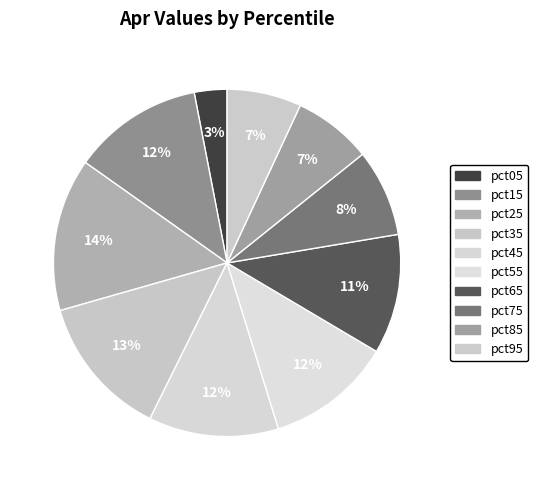

What percentage do pct15 and pct35 together represent?

25.4%